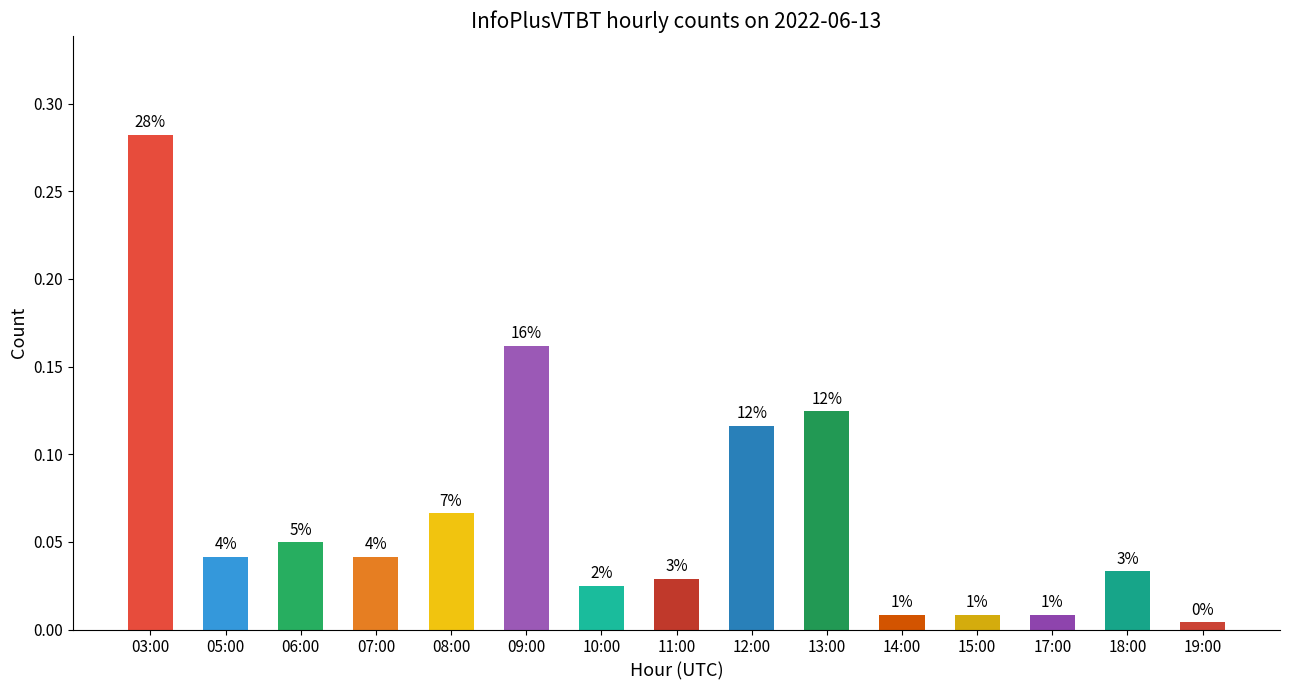

What is the difference between the second highest and second lowest values?

0.2